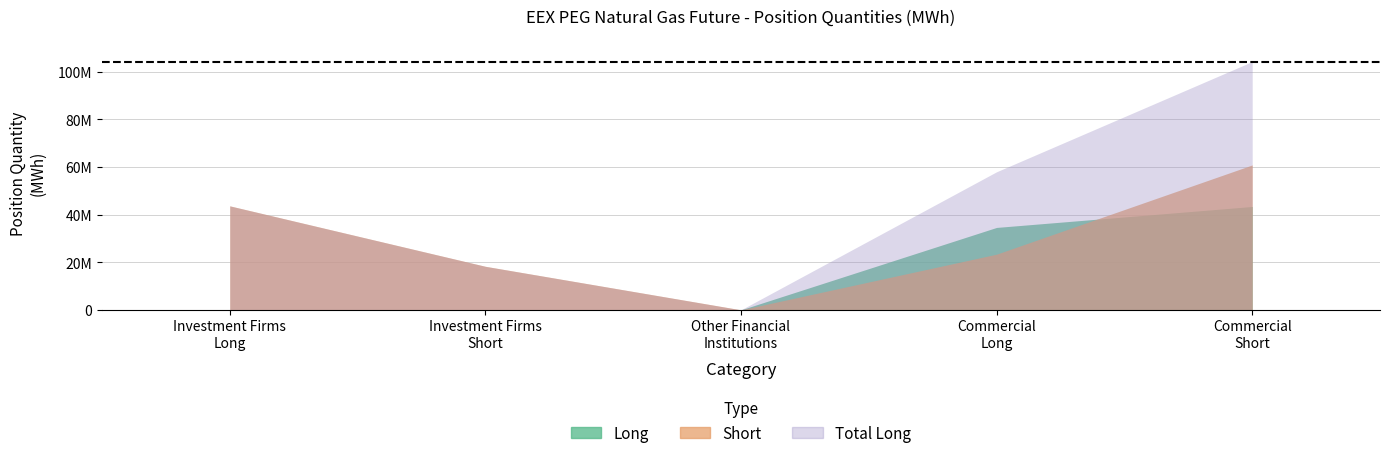

How many lines are shown in the chart?

3